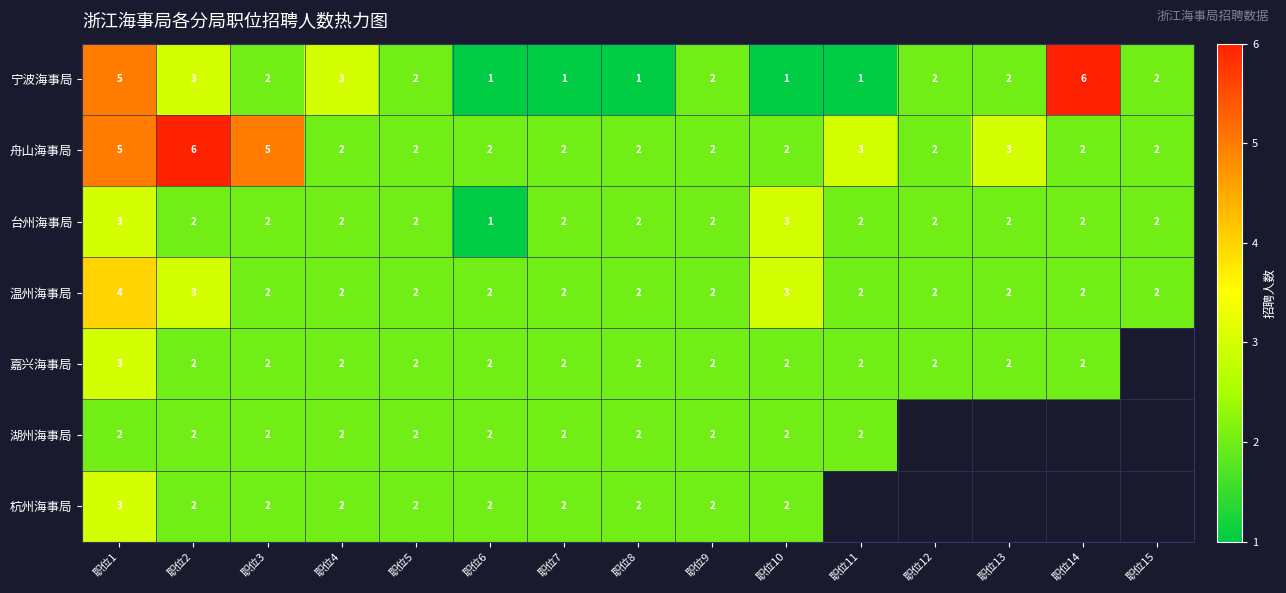

What is the sum of all 温州海事局 values?

34